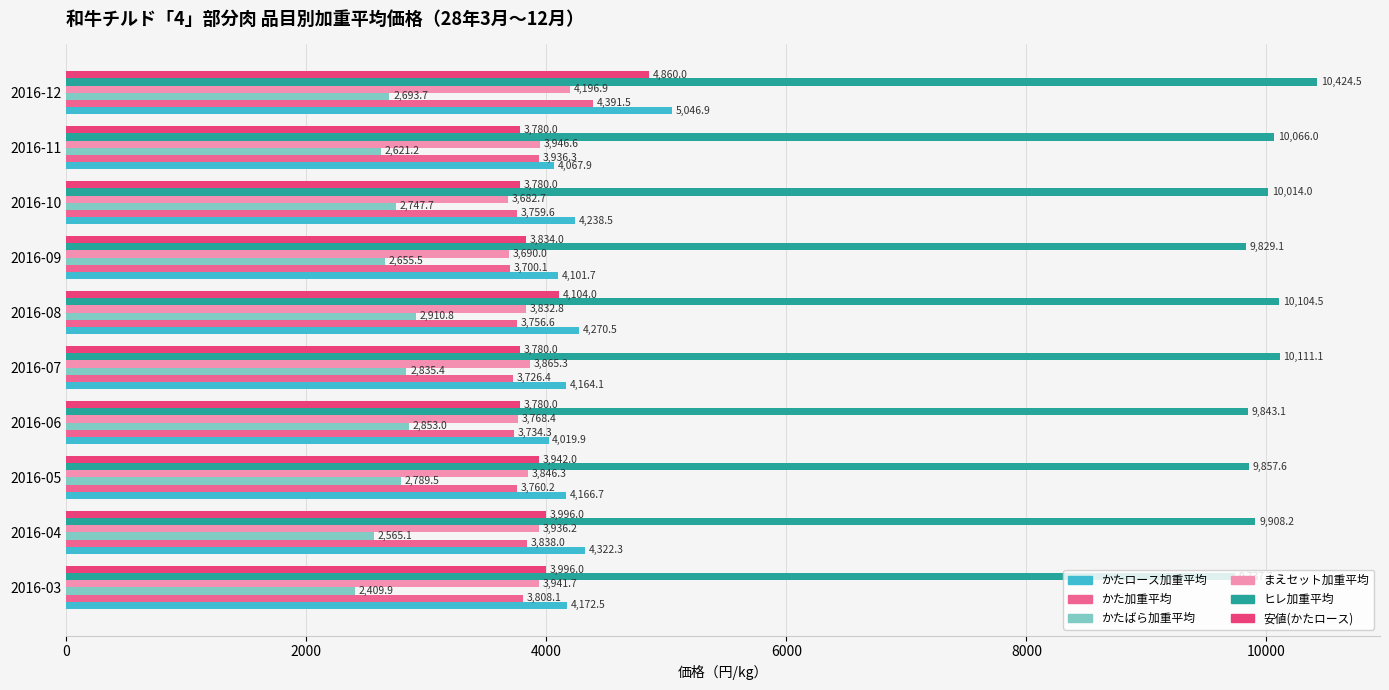

Between 2016-03 and 2016-11, which series saw the biggest shift?

ヒレ加重平均